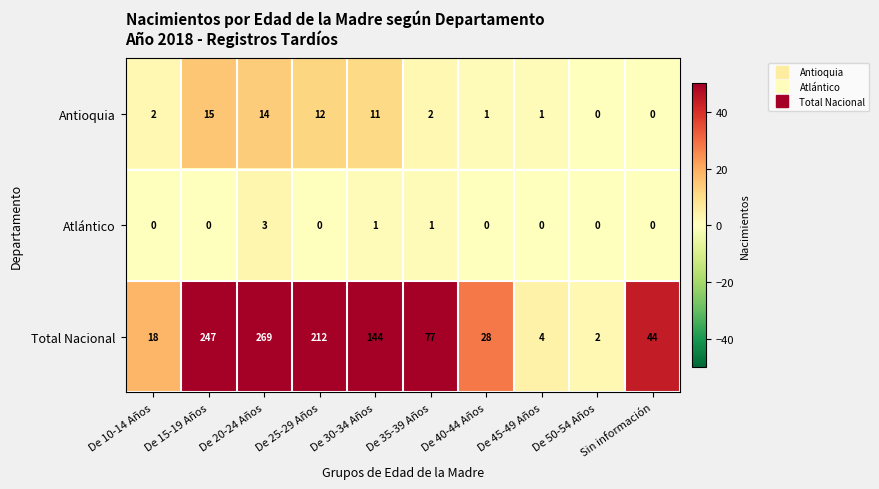

How many data points does each series have?

10